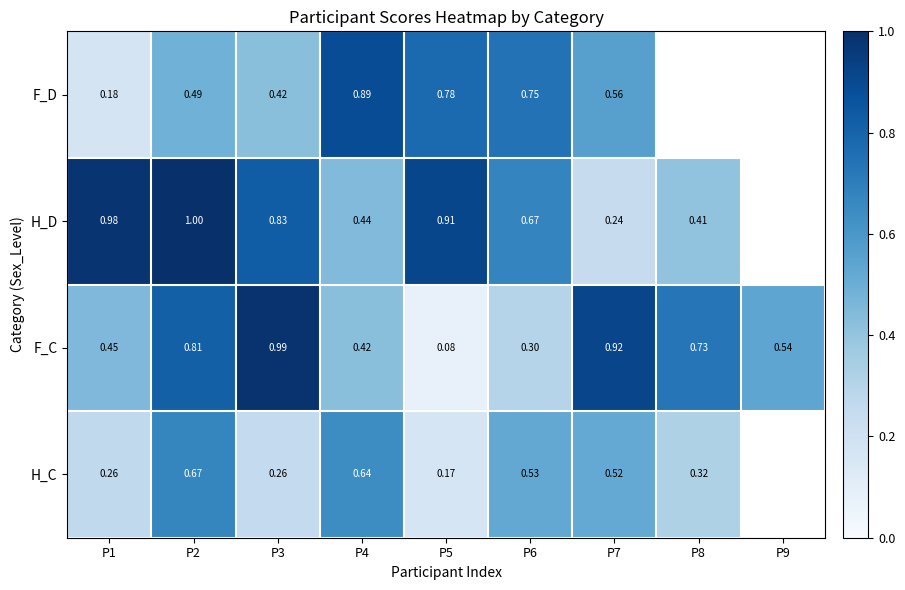

What is the difference between the highest and lowest values at P7?

0.7